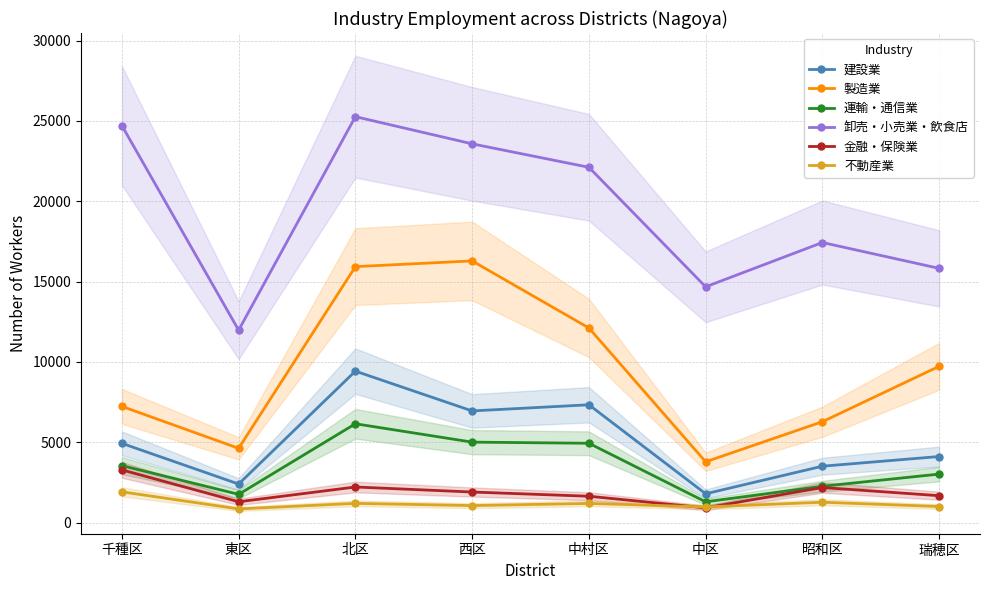

List the series in order of their peak value, lowest first.

不動産業, 金融・保険業, 運輸・通信業, 建設業, 製造業, 卸売・小売業・飲食店